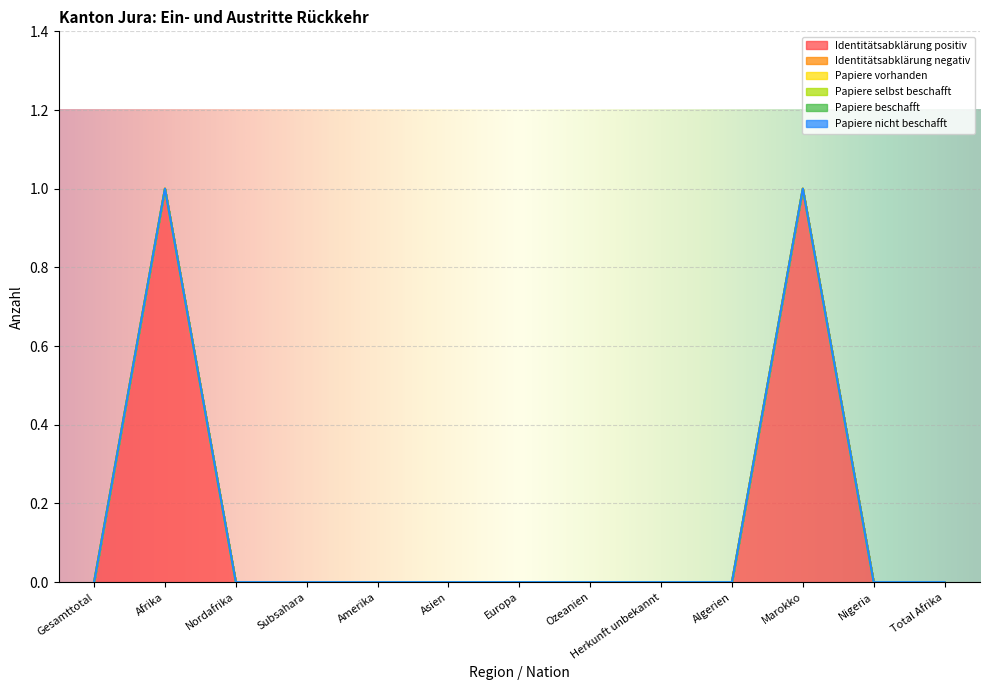

At which category does the chart reach its minimum across all series?

Gesamttotal